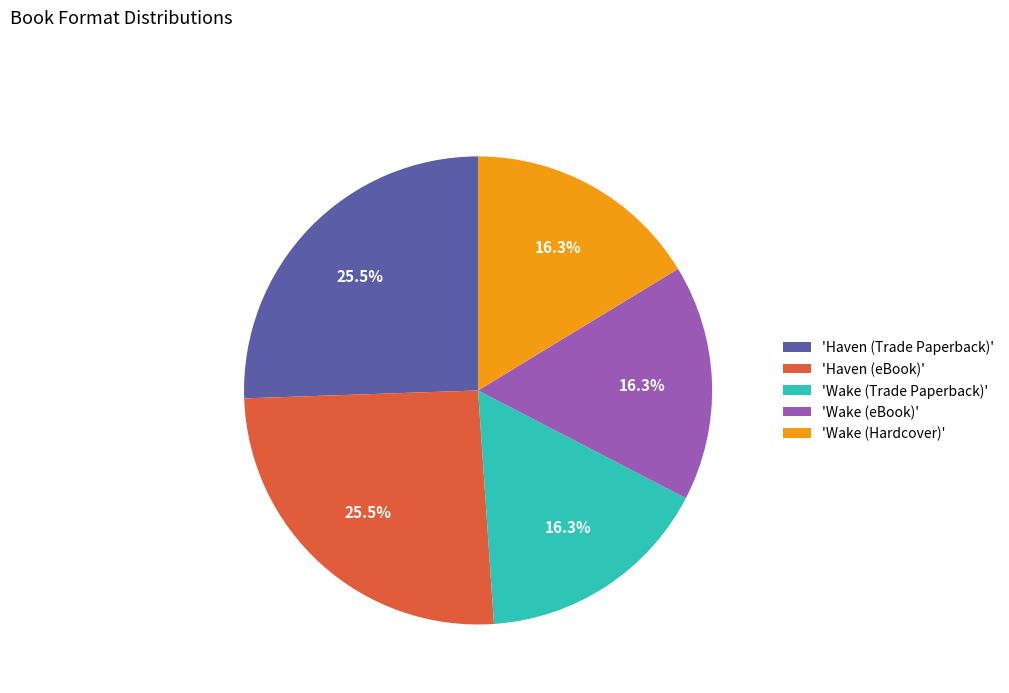

To the nearest percent, what is the average slice percentage?

20%